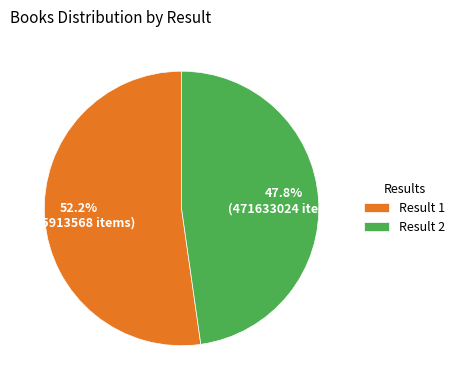

Combined, what portion of the pie is Result 2 and Result 1?

100.0%